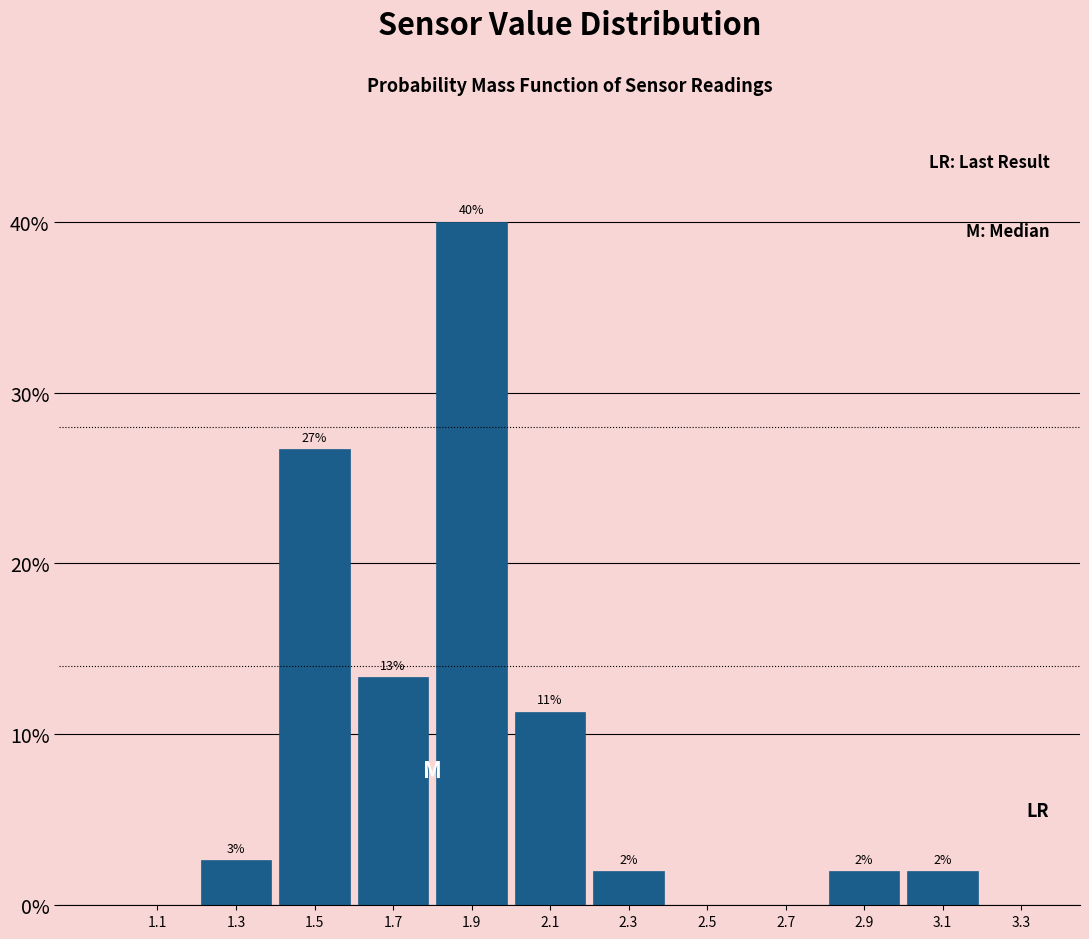

Which range on the x-axis has the tallest bar?

1.8 to 2.0